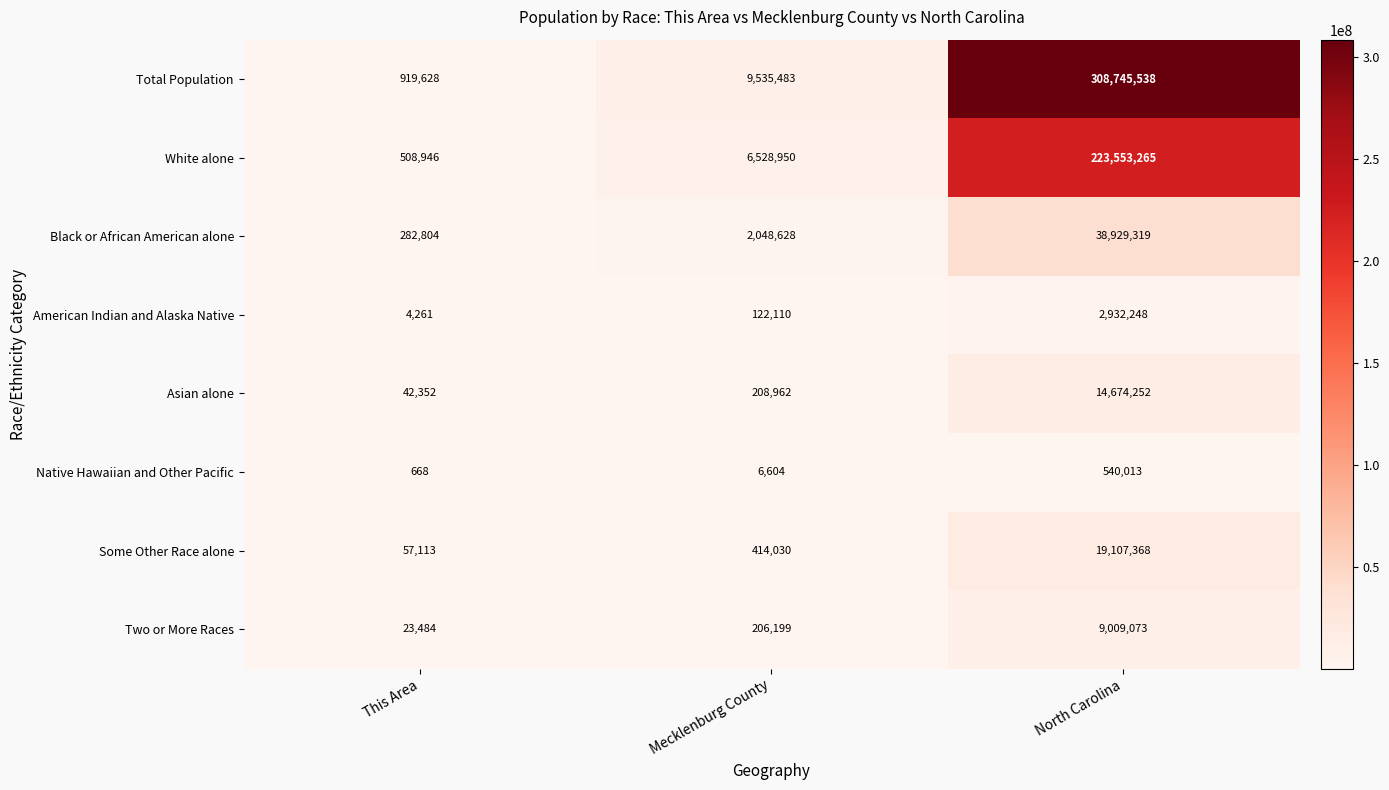

Which label corresponds to the smallest value in the chart?

This Area